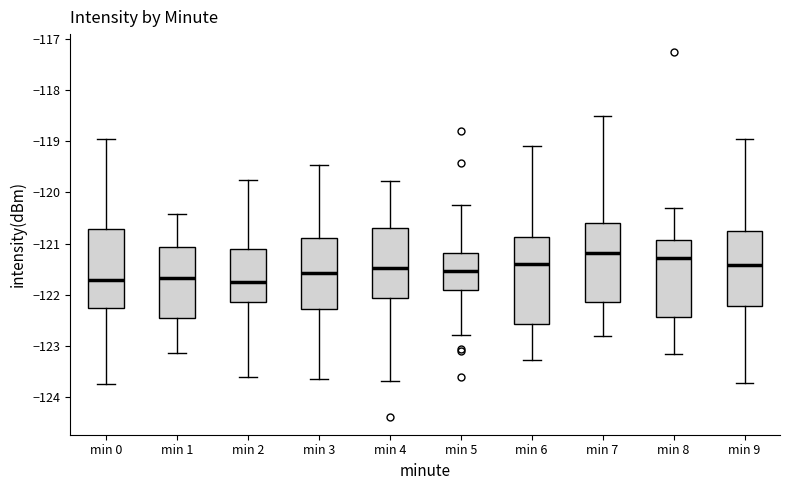

Reading left to right, transcribe this box plot: for each box, give where its median line is, the range the box spans, and where its two whiskers end, as read against the y-axis. The values are not printed on the chart, so give them approximately, as read against the axis.

min 0: median -121.7, box -122.3 to -120.7, whiskers -123.7 to -119.0
min 1: median -121.7, box -122.4 to -121.1, whiskers -123.1 to -120.4
min 2: median -121.8, box -122.2 to -121.1, whiskers -123.6 to -119.8
min 3: median -121.6, box -122.3 to -120.9, whiskers -123.7 to -119.5
min 4: median -121.5, box -122.1 to -120.7, whiskers -123.7 to -119.8
min 5: median -121.5, box -121.9 to -121.2, whiskers -122.8 to -120.2
min 6: median -121.4, box -122.6 to -120.9, whiskers -123.3 to -119.1
min 7: median -121.2, box -122.1 to -120.6, whiskers -122.8 to -118.5
min 8: median -121.3, box -122.4 to -120.9, whiskers -123.2 to -120.3
min 9: median -121.4, box -122.2 to -120.7, whiskers -123.7 to -119.0